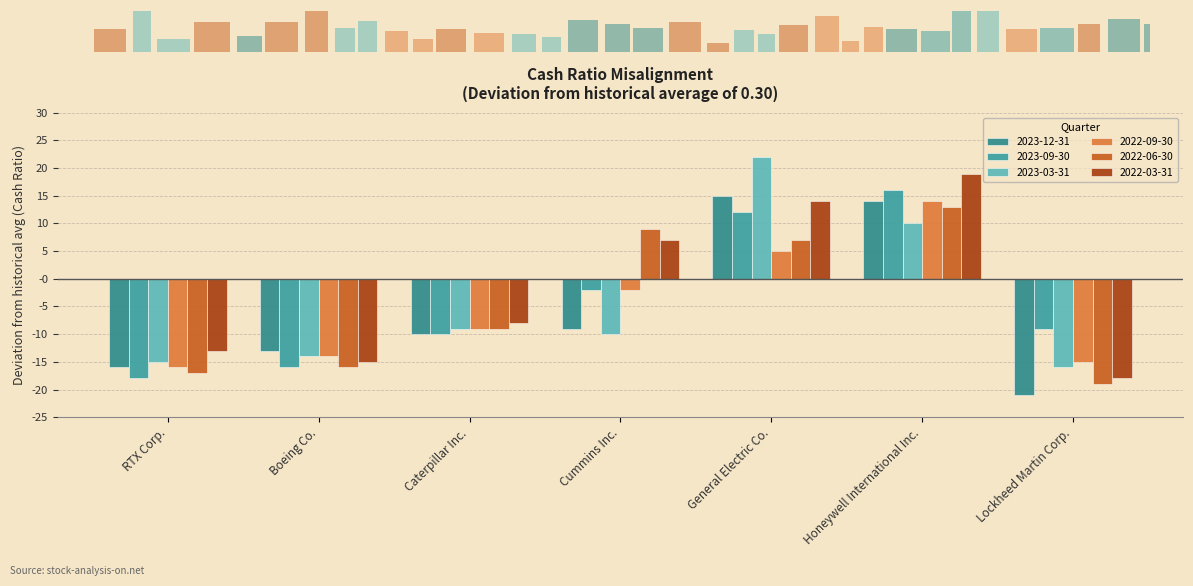

Is it true that 2023-09-30 equals 0.2 at General Electric Co.?

False